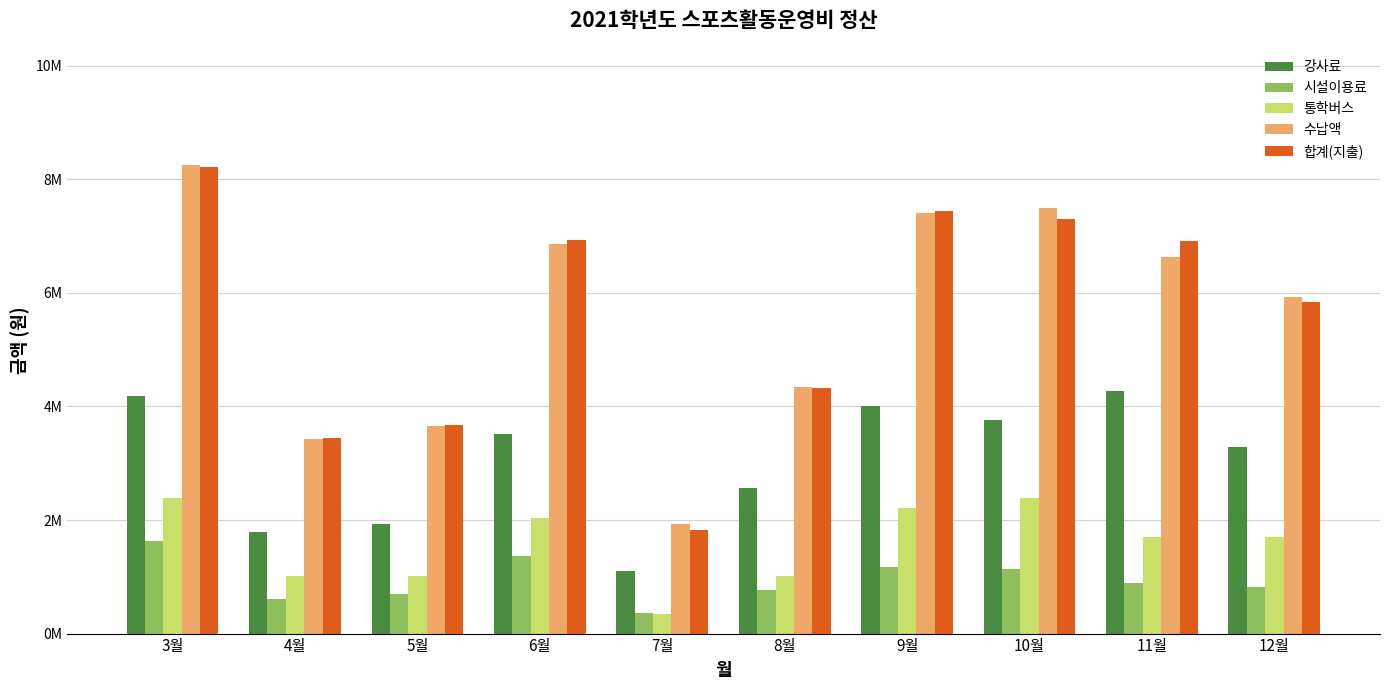

Which category has the lowest value in the 강사료 series?

7월